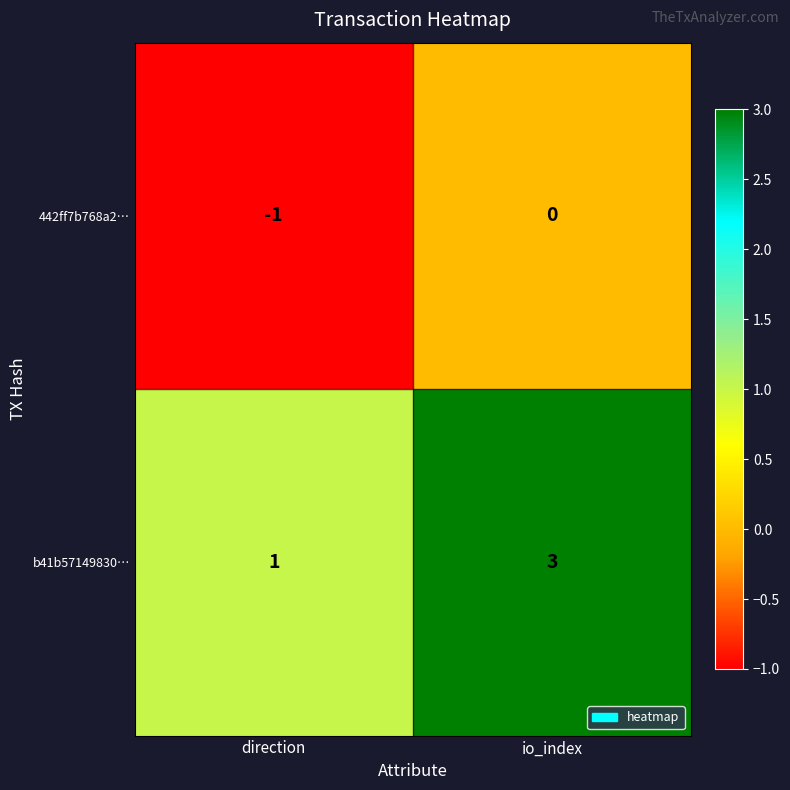

How many negative values does the 442ff7b768a2… series have?

1